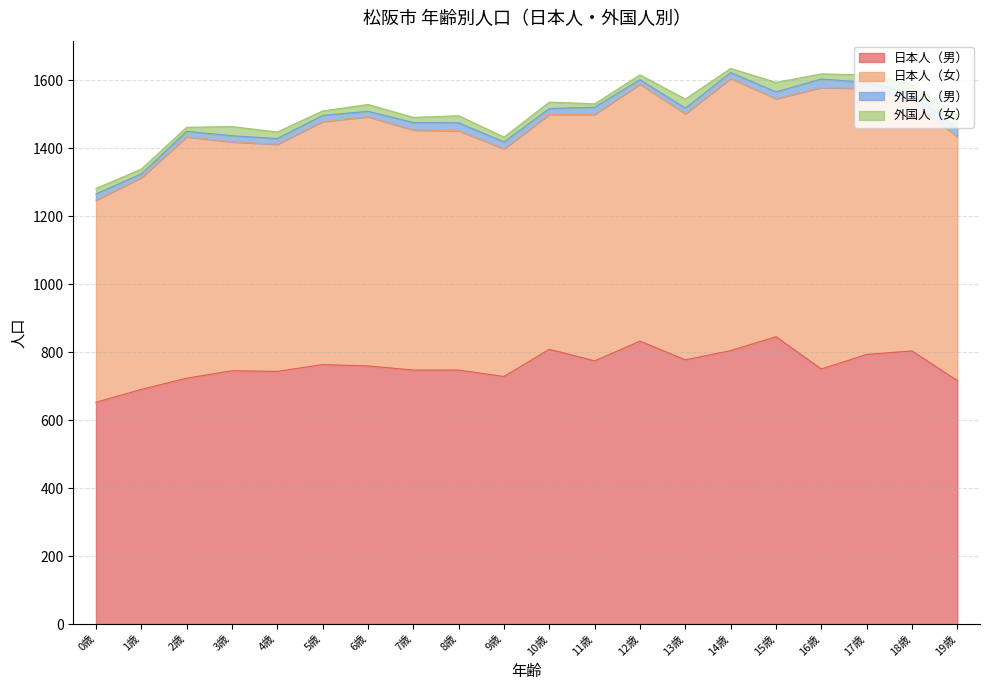

The 外国人（男） series shows 13 at 12歳. True or false?

True